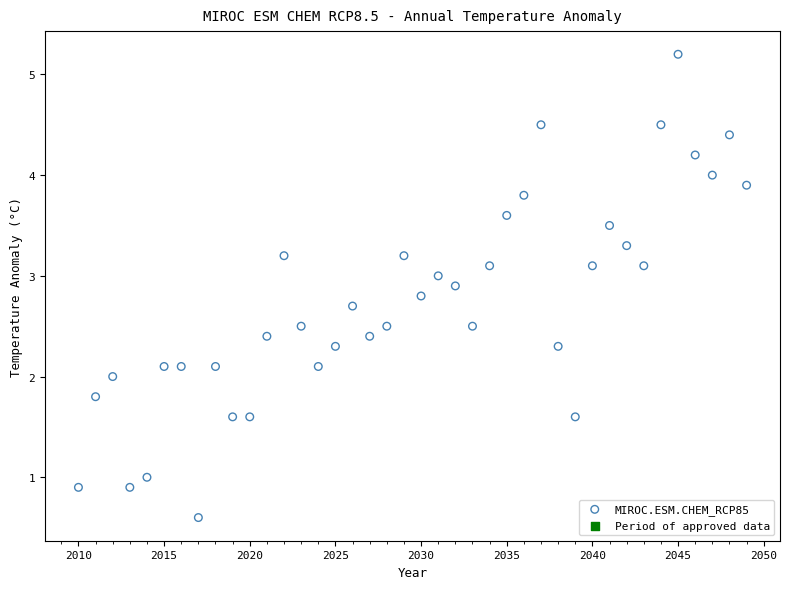

What is the range of X values (max minus min)?

39.0